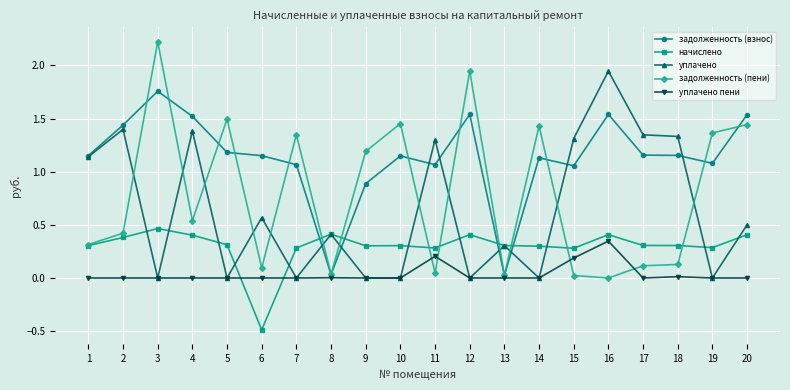

What is the difference between the maximum and minimum values in the задолженность (взнос) series?

1.7